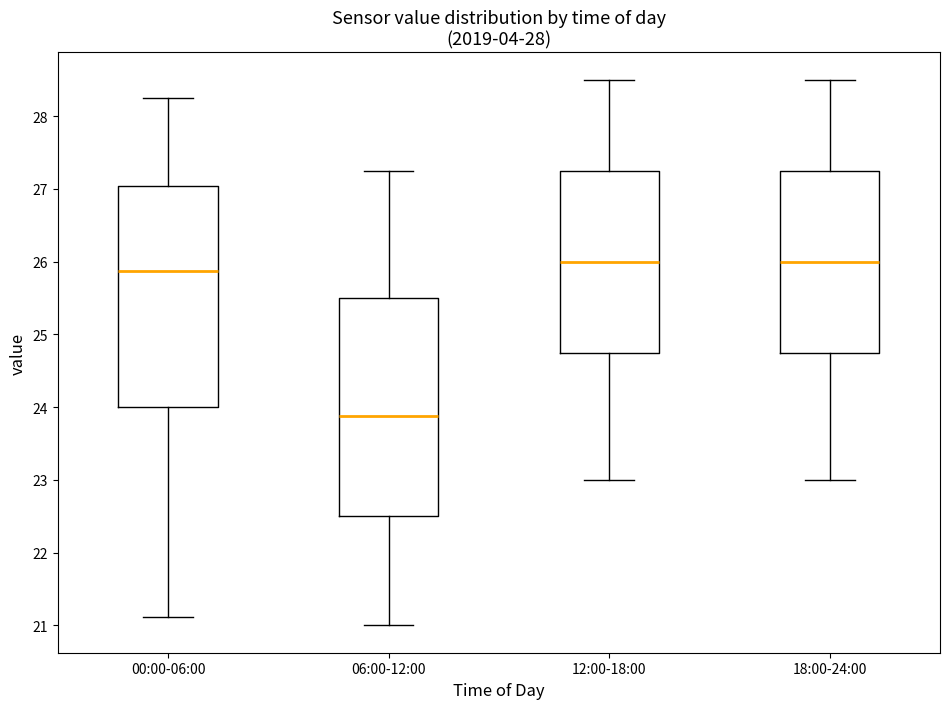

Reading left to right, transcribe this box plot: for each box, give where its median line is, the range the box spans, and where its two whiskers end, as read against the y-axis. The values are not printed on the chart, so give them approximately, as read against the axis.

00:00-06:00: median 25.9, box 24.0 to 27.0, whiskers 21.1 to 28.3
06:00-12:00: median 23.9, box 22.5 to 25.5, whiskers 21.0 to 27.3
12:00-18:00: median 26.0, box 24.8 to 27.3, whiskers 23.0 to 28.5
18:00-24:00: median 26.0, box 24.8 to 27.3, whiskers 23.0 to 28.5